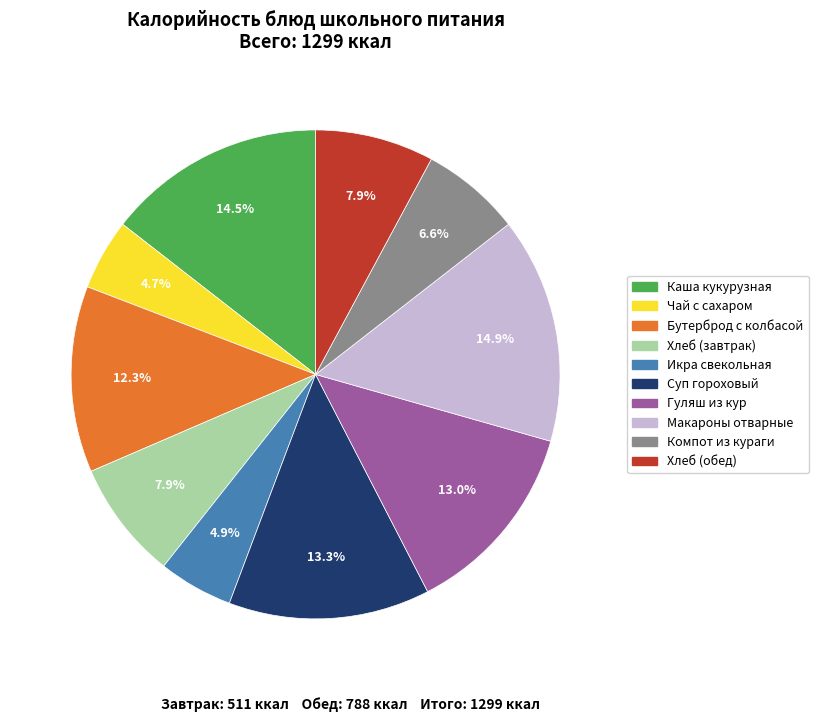

To the nearest percent, what is the difference between the largest and smallest slice percentages?

10%